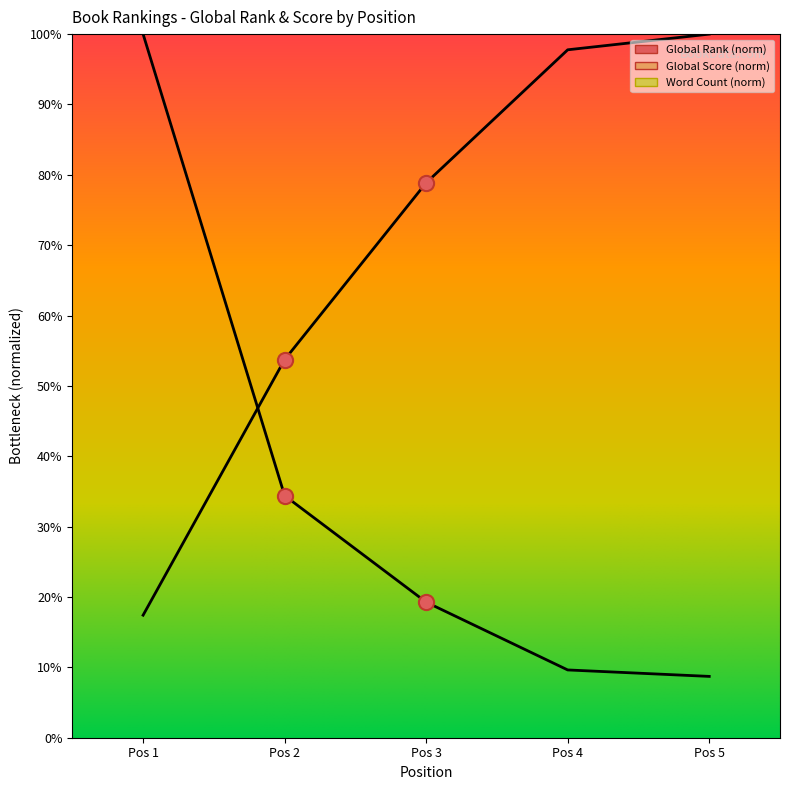

At how many categories does at least one series exceed 21?

5